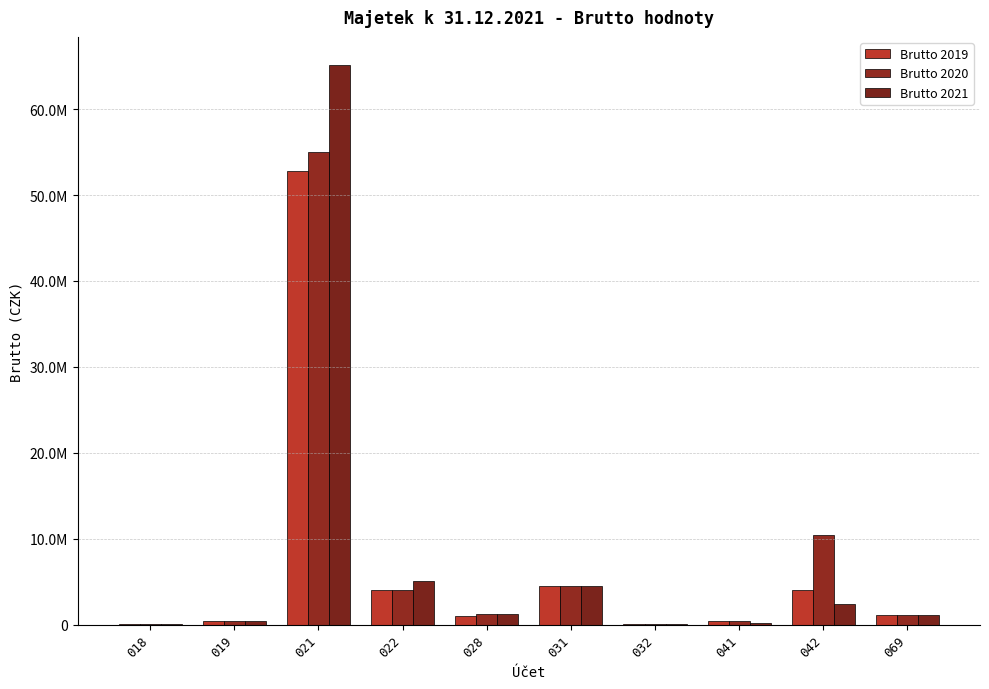

What is the approximate value of Brutto 2019 at 032?

25582.0